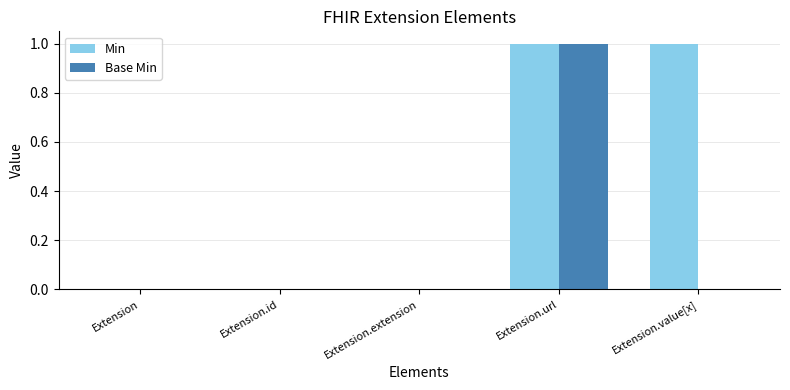

The Min series shows 1 at Extension.url. True or false?

True